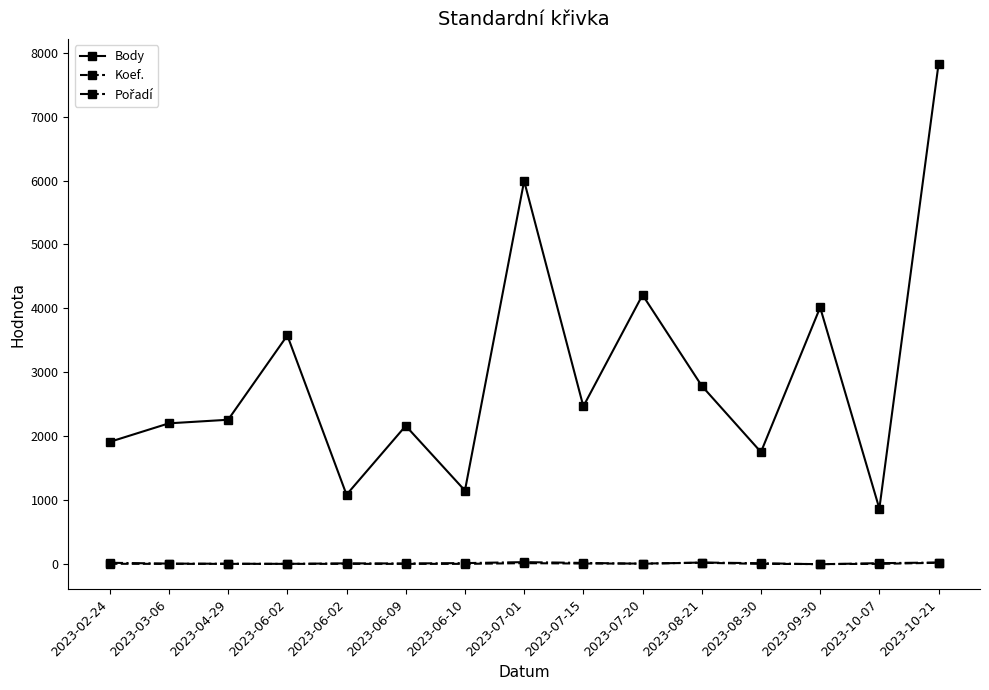

Rank the series by their maximum value, from highest to lowest.

Body, Pořadí, Koef.